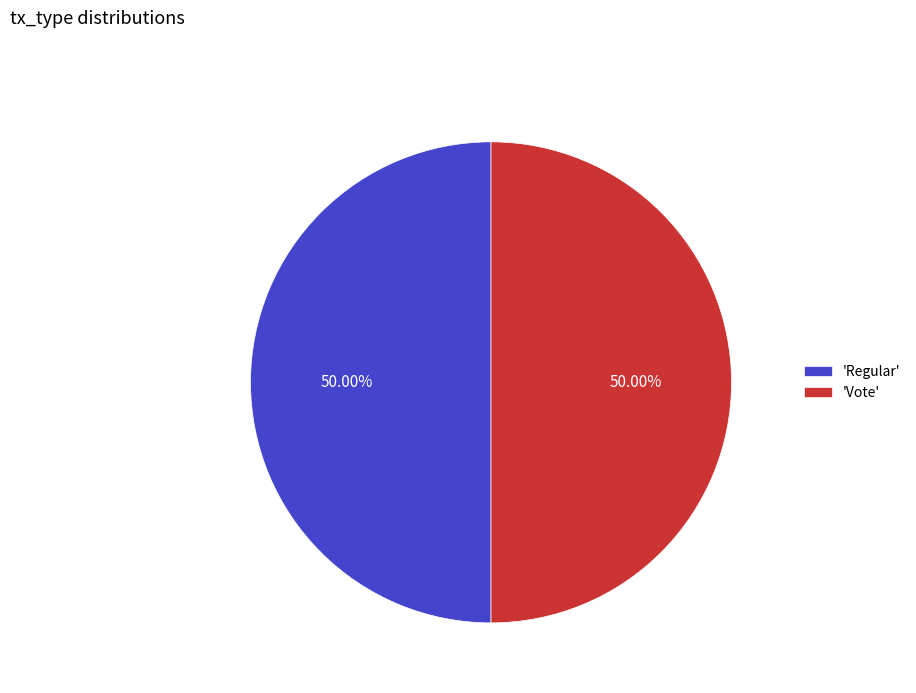

Combined, do 'Vote' and 'Regular' account for over 50%?

Yes